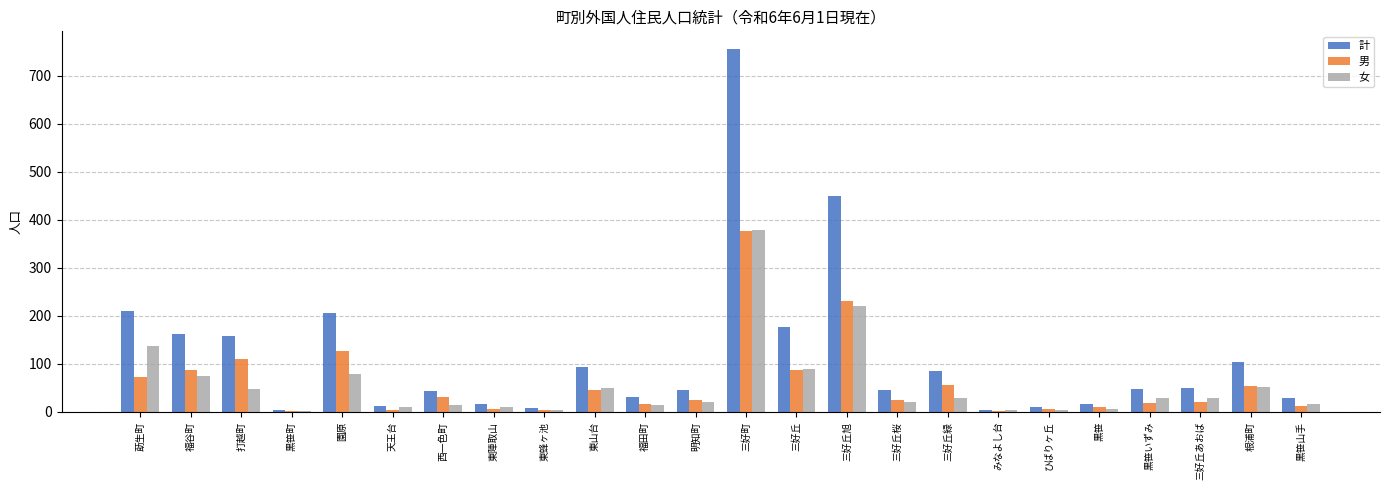

At which category is the sum across all series the highest?

三好町